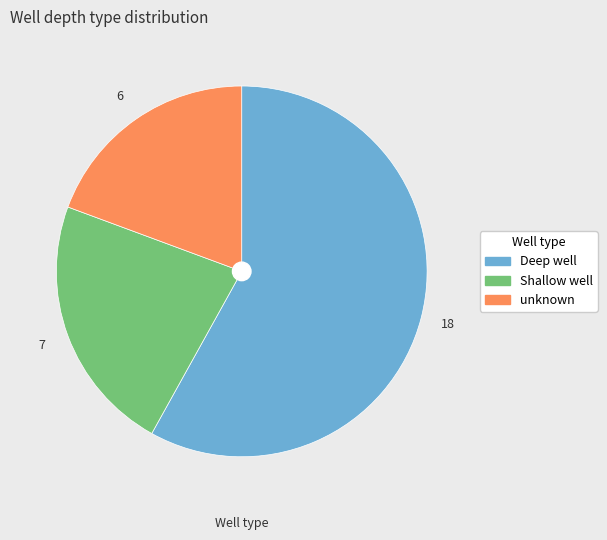

How many slices are in this pie chart?

3